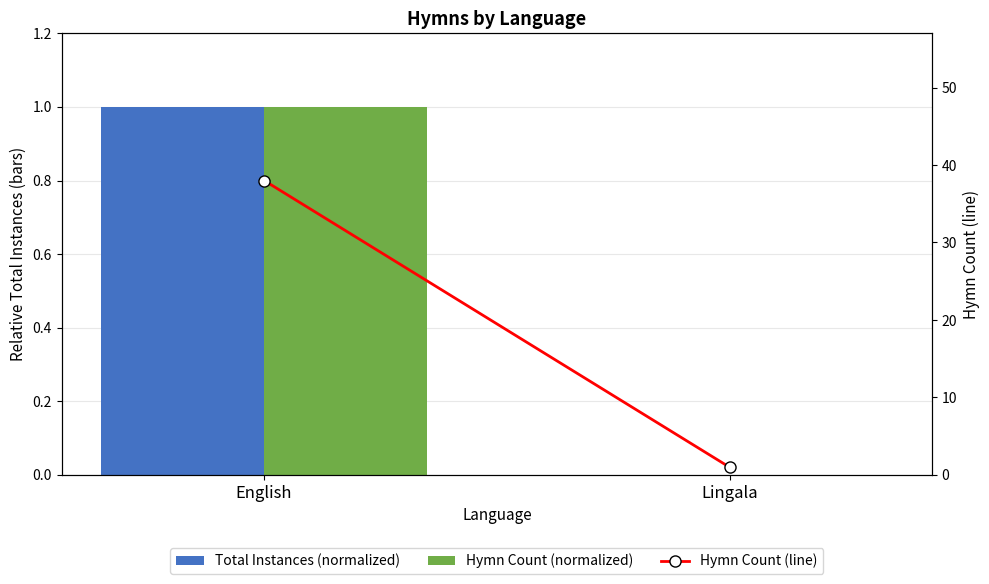

What value does the Hymn Count (normalized) series have at English?

1.0